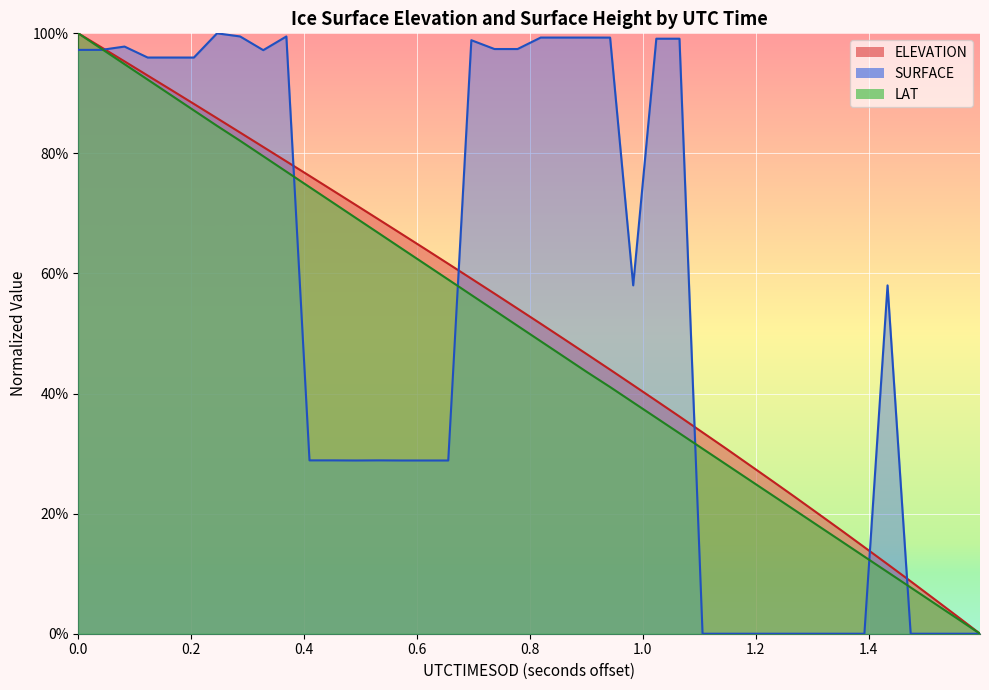

List the series in order of their peak value, lowest first.

ELEVATION, SURFACE, LAT